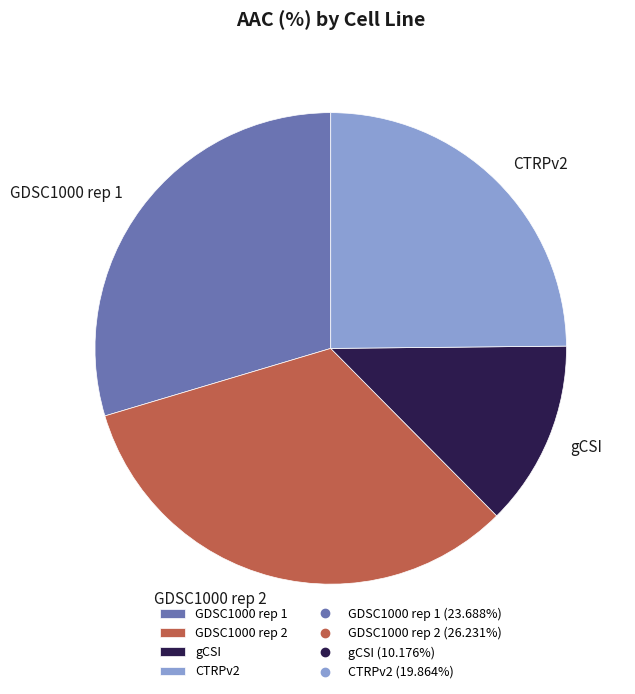

Is there any slice that represents more than half of the pie?

No